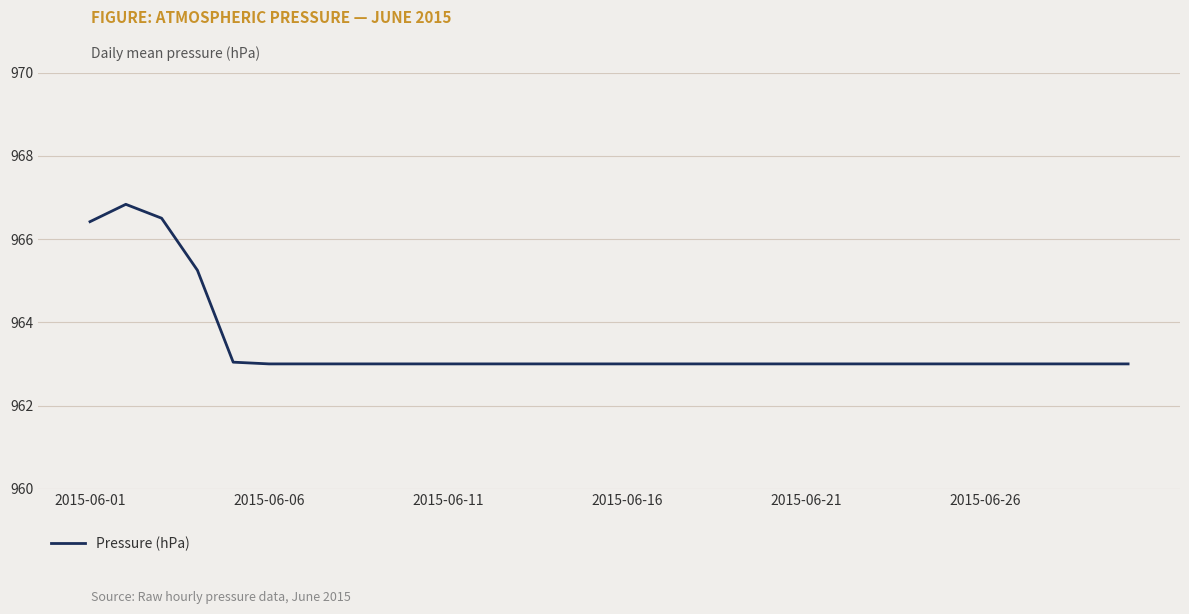

What is the minimum value shown in the chart?

963.0